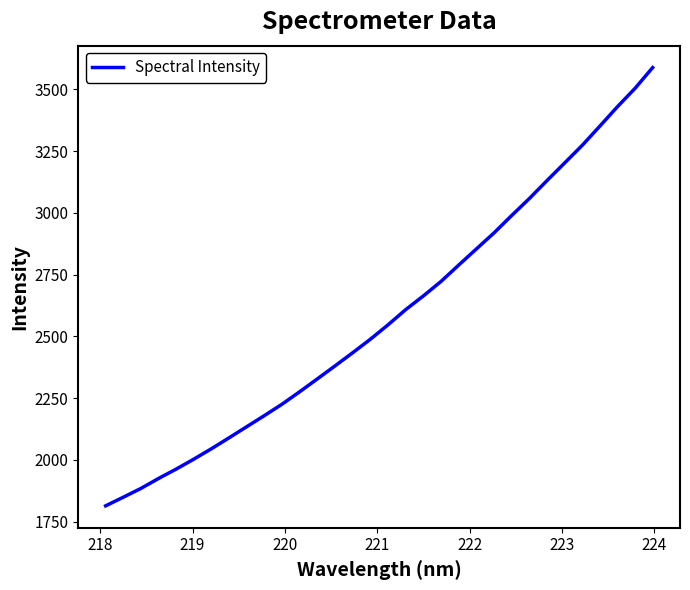

What is the smallest value displayed?

1814.1